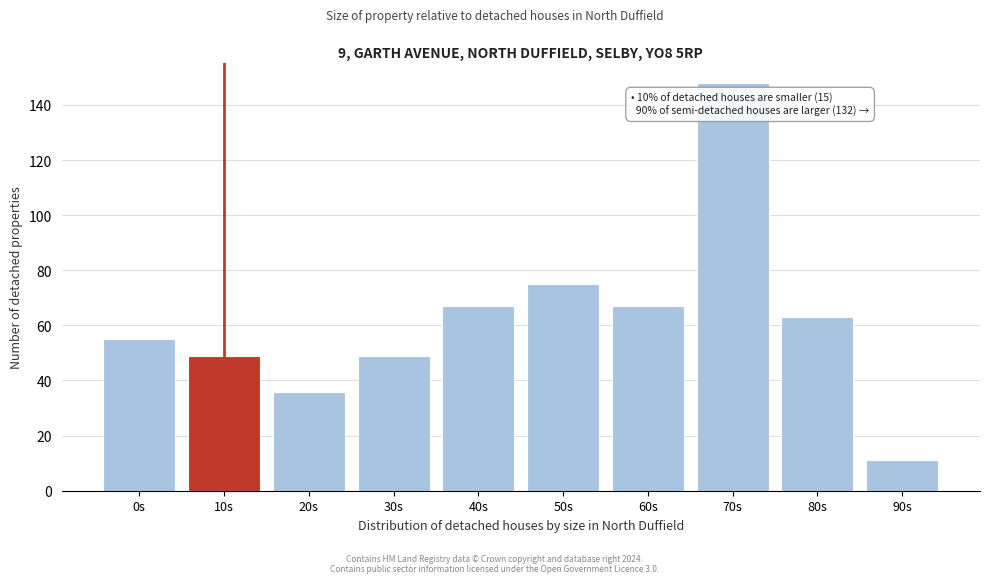

Reading left to right, list all the values displayed in this chart.

55	49	36	49	67	75	67	148	63	11